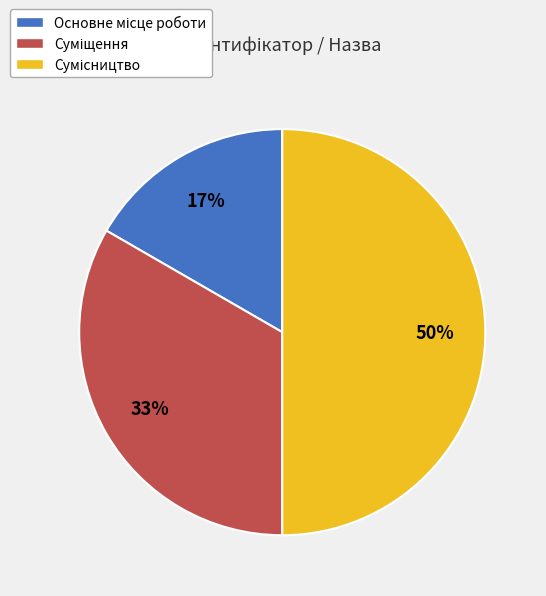

To the nearest percent, what is the average slice percentage?

33%